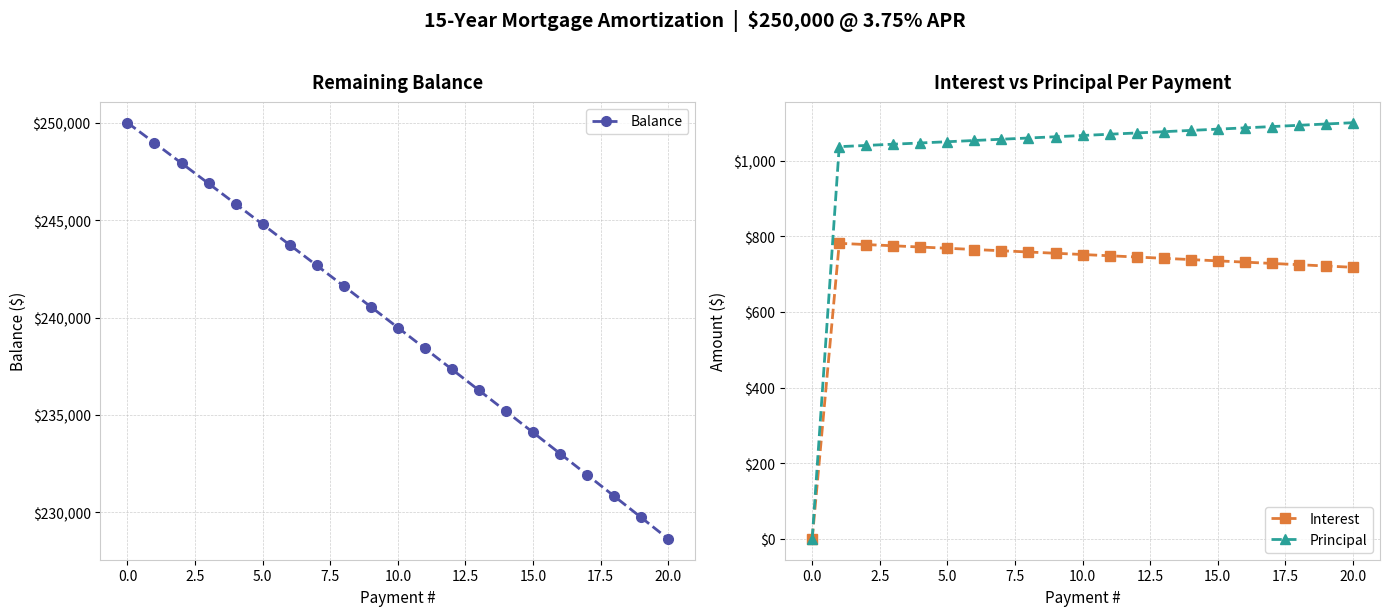

Which series has the largest range (max minus min)?

Balance